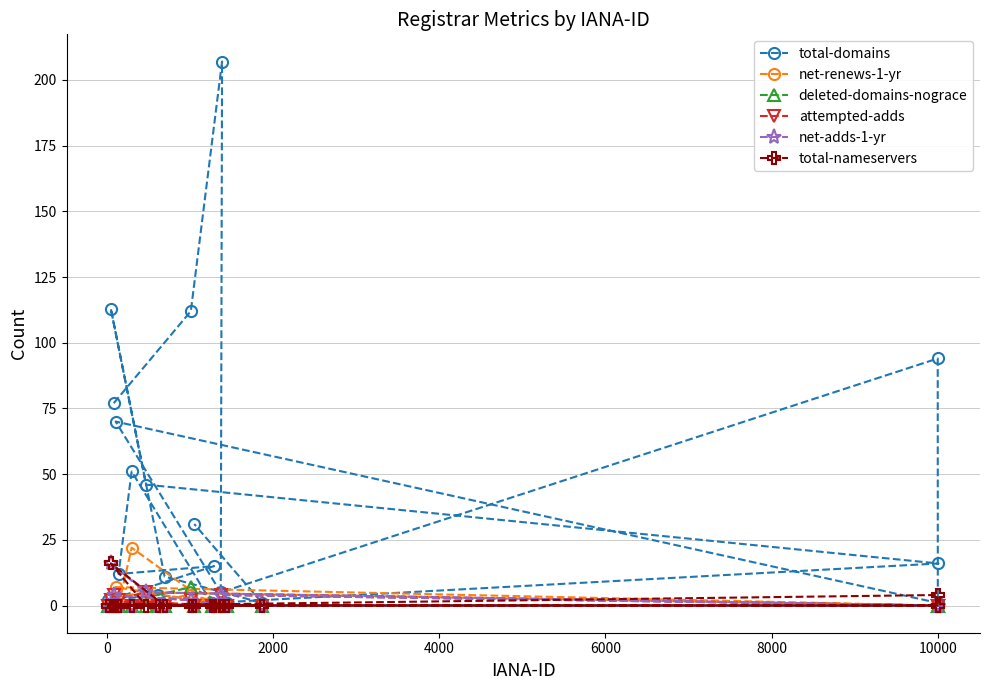

How many intersections are there between deleted-domains-nograce and attempted-adds?

2